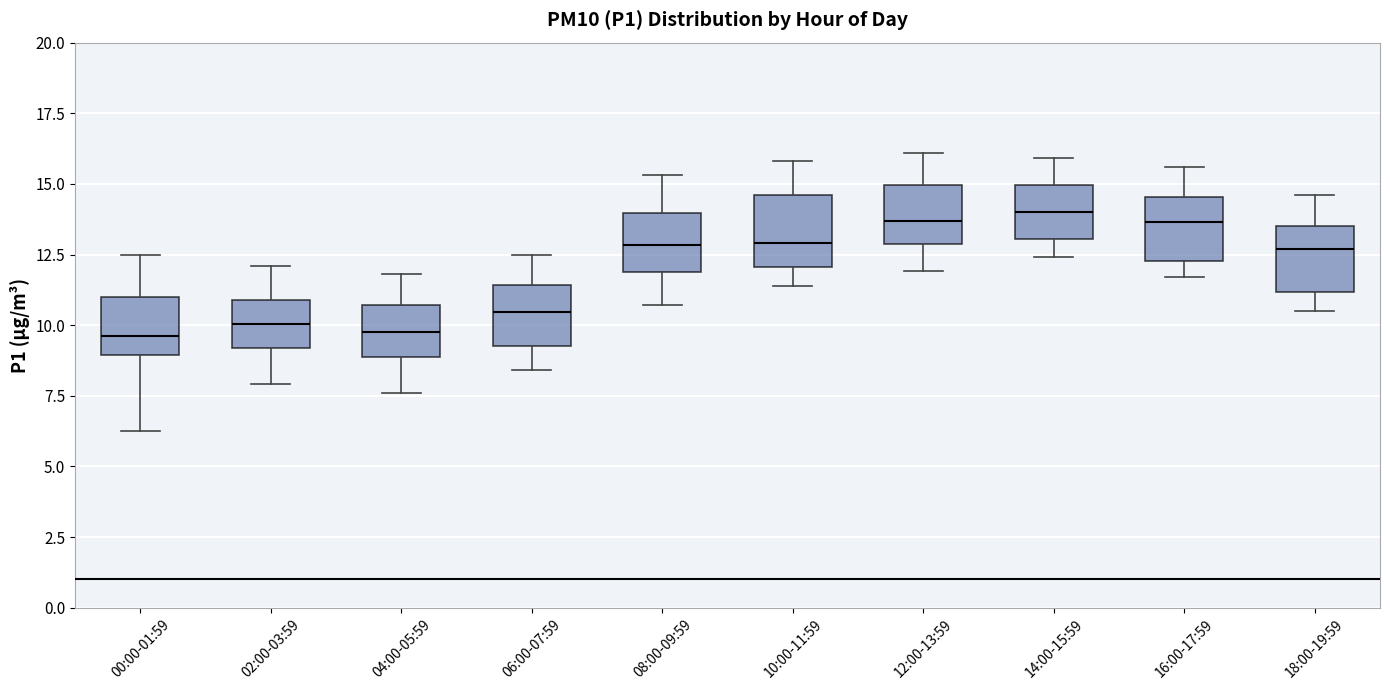

Reading left to right, transcribe this box plot: for each box, give where its median line is, the range the box spans, and where its two whiskers end, as read against the y-axis. The values are not printed on the chart, so give them approximately, as read against the axis.

00:00-01:59: median 9.5, box 9.0 to 11.0, whiskers 6.5 to 12.5
02:00-03:59: median 10.0, box 9.0 to 11.0, whiskers 8.0 to 12.0
04:00-05:59: median 10.0, box 9.0 to 10.5, whiskers 7.5 to 12.0
06:00-07:59: median 10.5, box 9.5 to 11.5, whiskers 8.5 to 12.5
08:00-09:59: median 13.0, box 12.0 to 14.0, whiskers 10.5 to 15.5
10:00-11:59: median 13.0, box 12.0 to 14.5, whiskers 11.5 to 16.0
12:00-13:59: median 13.5, box 13.0 to 15.0, whiskers 12.0 to 16.0
14:00-15:59: median 14.0, box 13.0 to 15.0, whiskers 12.5 to 16.0
16:00-17:59: median 13.5, box 12.5 to 14.5, whiskers 11.5 to 15.5
18:00-19:59: median 12.5, box 11.0 to 13.5, whiskers 10.5 to 14.5